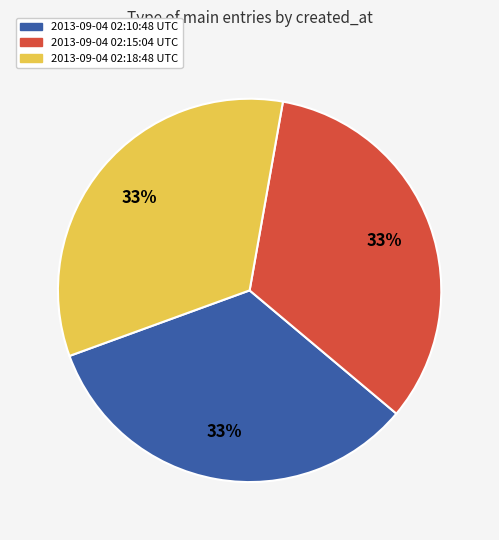

Approximately how many times larger is the value at 2013-09-04 02:15:04 UTC compared to 2013-09-04 02:18:48 UTC?

1.0